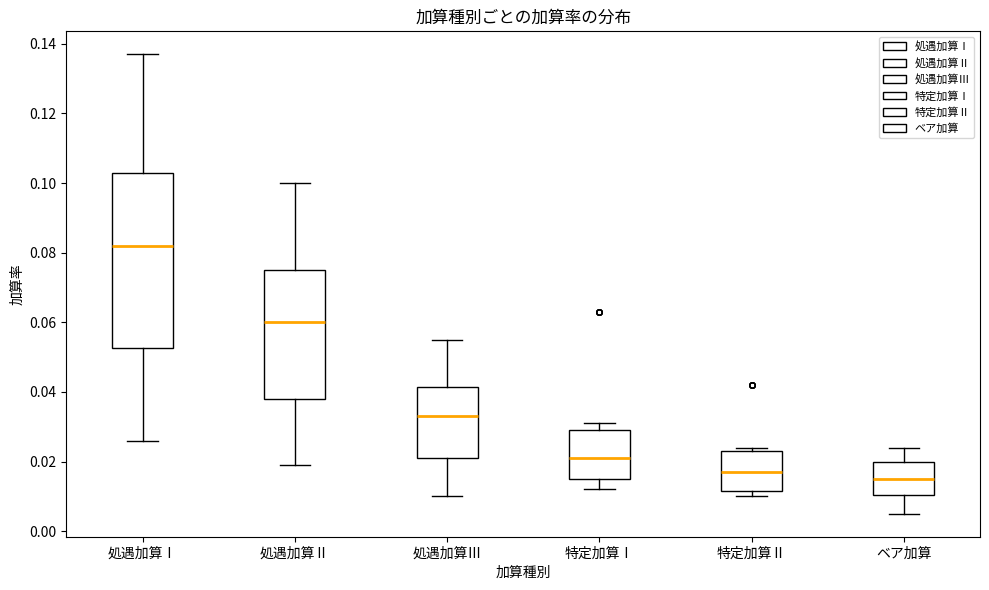

Reading left to right, read every box against the y-axis: the position of its median line, the range the box covers, and the ends of its whiskers. The values are not printed on the chart, so give them approximately, as read against the axis.

処遇加算Ⅰ: median 0.082, box 0.052 to 0.104, whiskers 0.026 to 0.138
処遇加算Ⅱ: median 0.060, box 0.038 to 0.076, whiskers 0.020 to 0.100
処遇加算Ⅲ: median 0.034, box 0.022 to 0.042, whiskers 0.010 to 0.056
特定加算Ⅰ: median 0.022, box 0.016 to 0.030, whiskers 0.012 to 0.032
特定加算Ⅱ: median 0.018, box 0.012 to 0.024, whiskers 0.010 to 0.024 (just above the box's upper edge)
ベア加算: median 0.016, box 0.010 to 0.020, whiskers 0.006 to 0.024